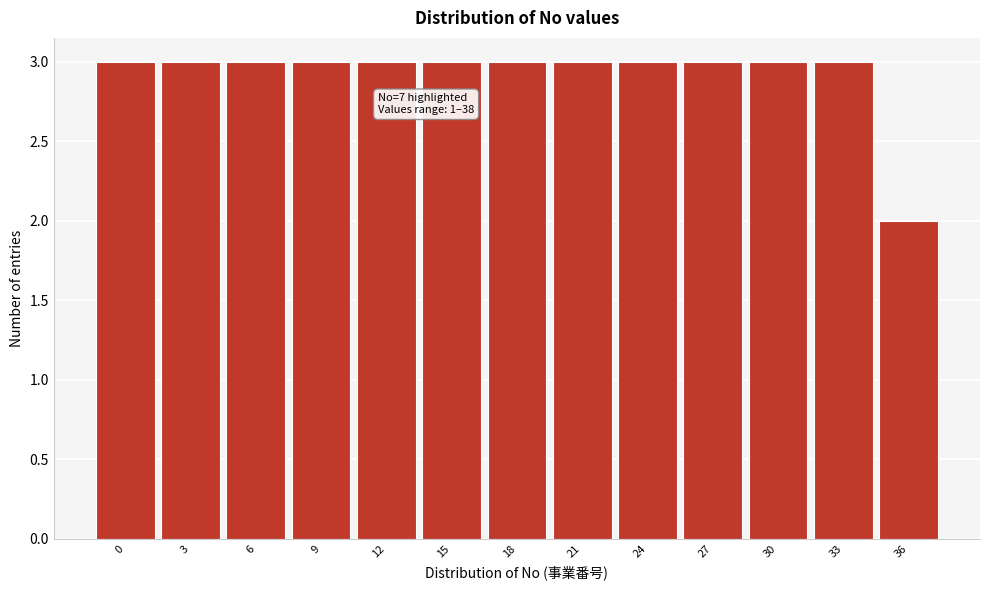

Reading left to right, what are all the values shown in this chart?

0=3	3=3	6=3	9=3	12=3	15=3	18=3	21=3	24=3	27=3	30=3	33=3	36=2